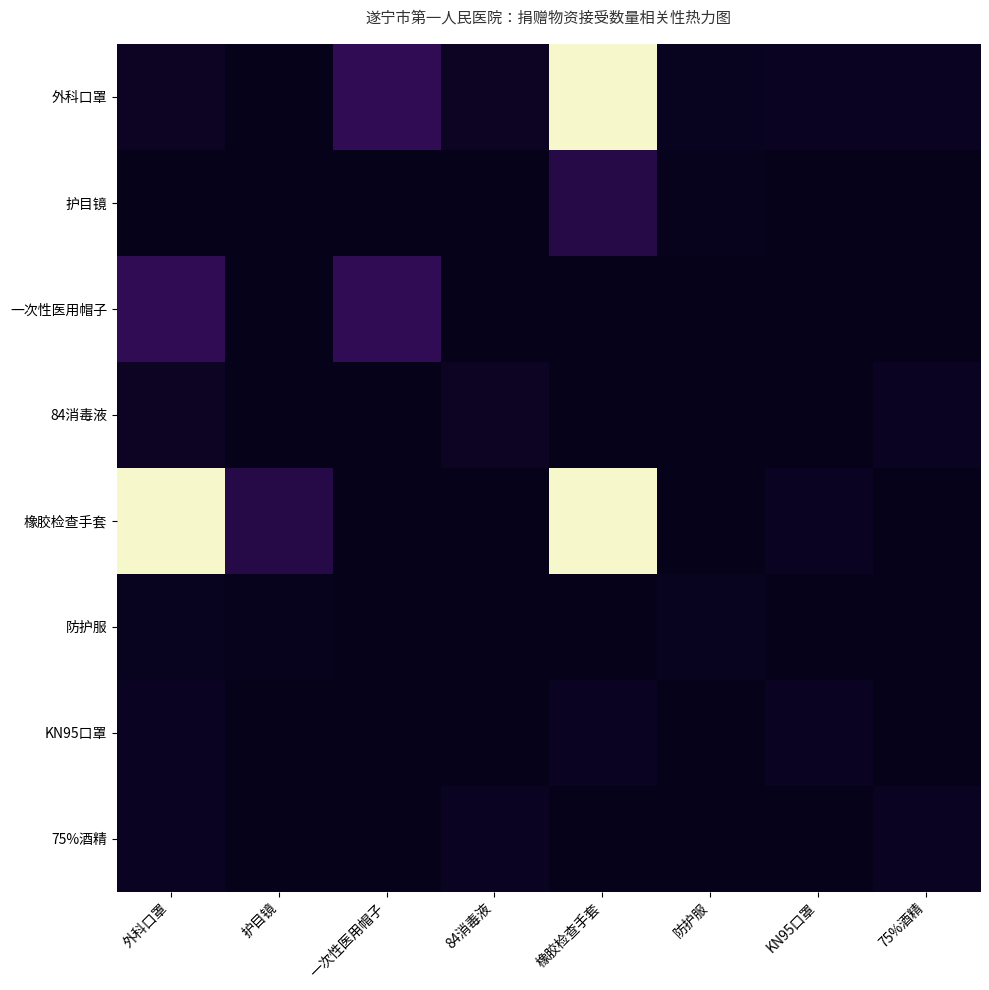

Which series has the widest spread of values?

橡胶检查手套